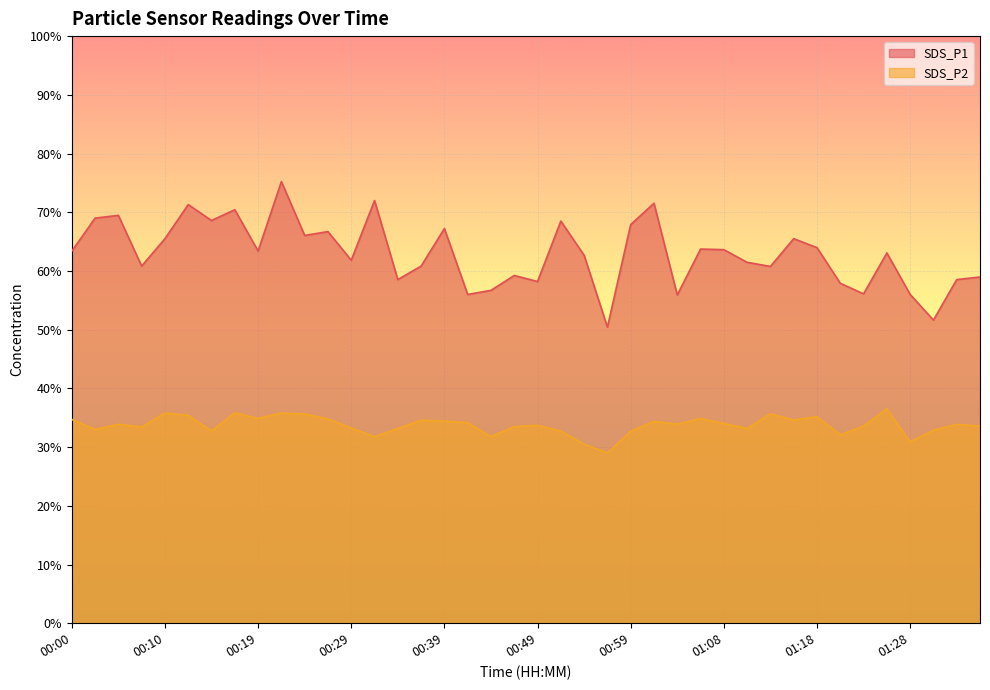

True or false: SDS_P1 has a value of 25.1 at 01:01.

False